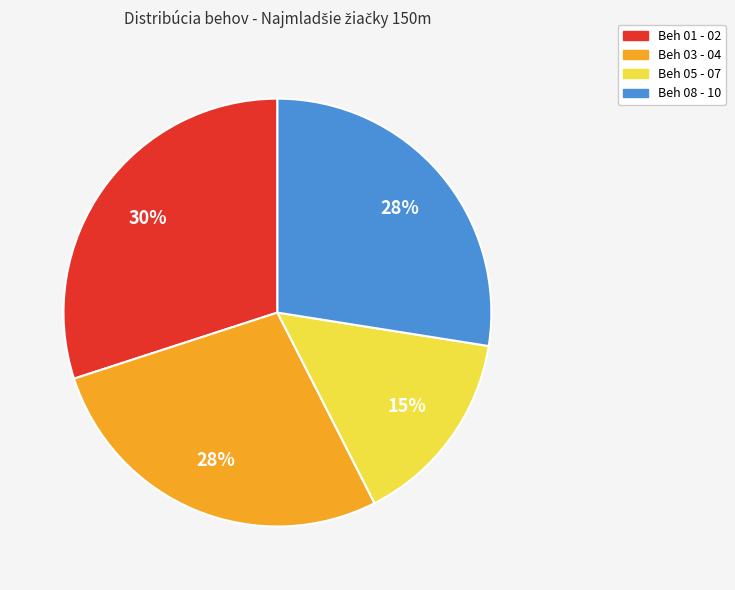

Is the sum of Beh 08 - 10 and Beh 01 - 02 greater than half?

Yes